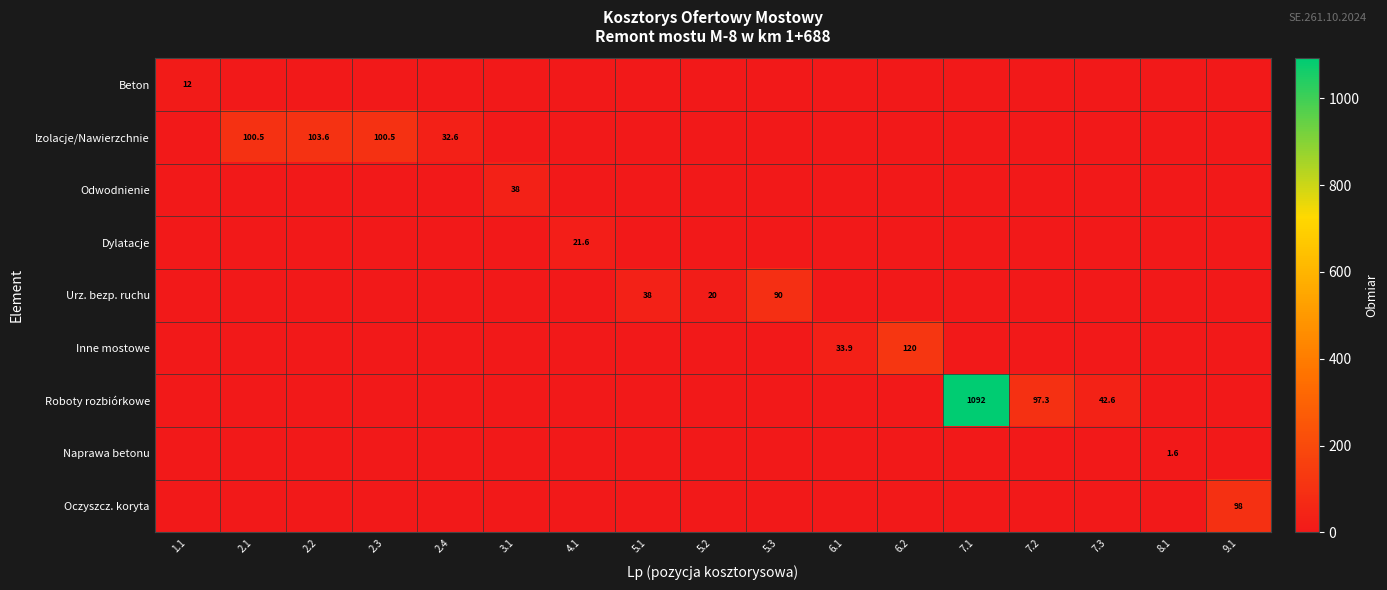

What is the difference between the highest and lowest values at 2.1?

100.5